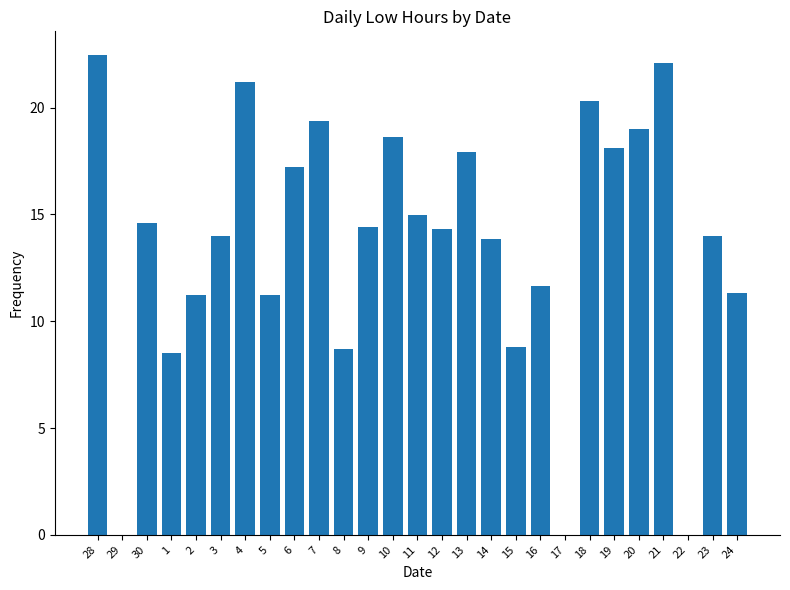

The chart shows a value of -15.4 at 17. True or false?

False